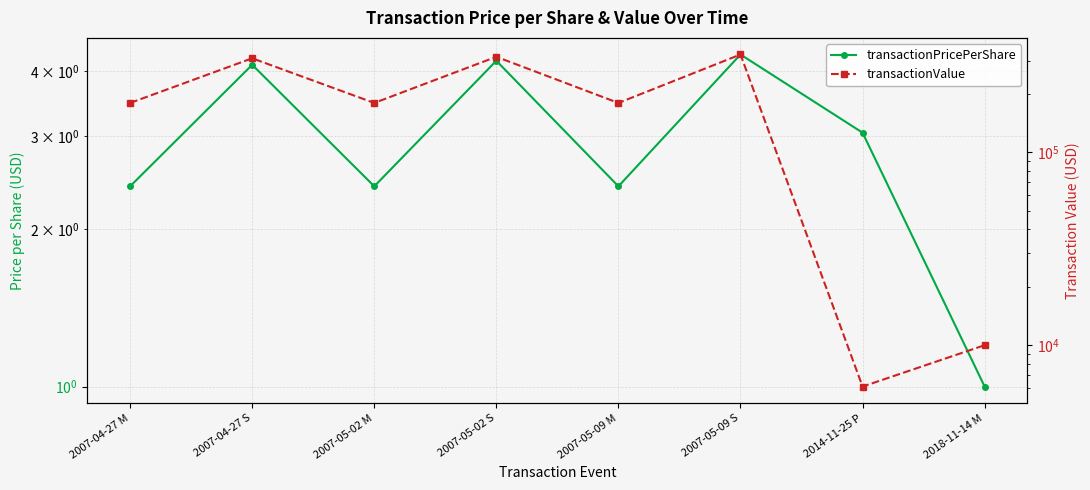

What is the difference between the maximum and minimum values in the transactionValue series?

316406.0